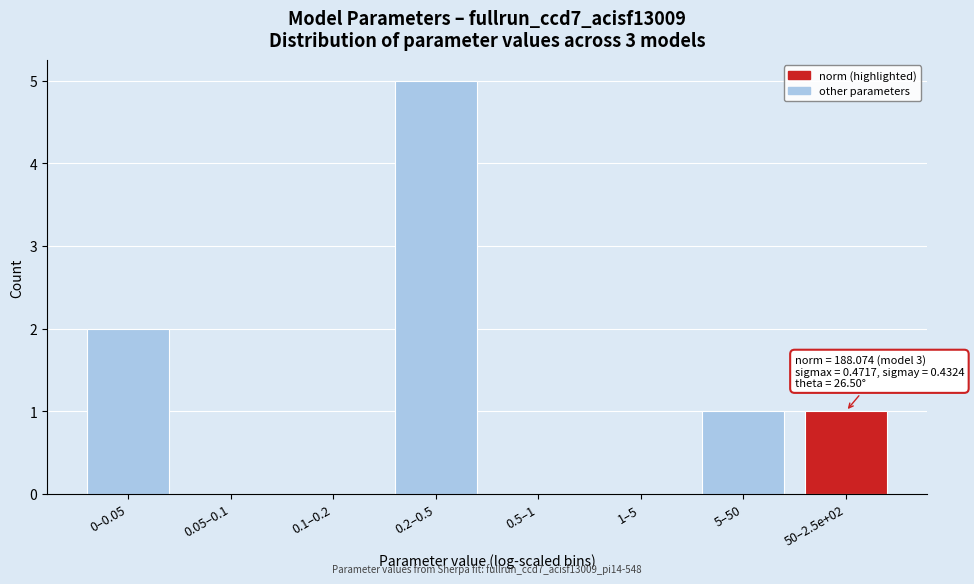

Reading left to right, what are all the values shown in this chart?

0–0.05=2	0.05–0.1=0	0.1–0.2=0	0.2–0.5=5	0.5–1=0	1–5=0	5–50=1	50–2.5e+02=1